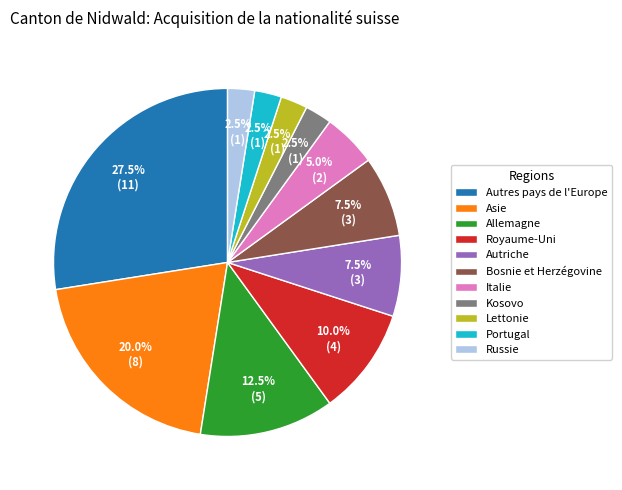

What percentage is NOT represented by Lettonie?

97.5%